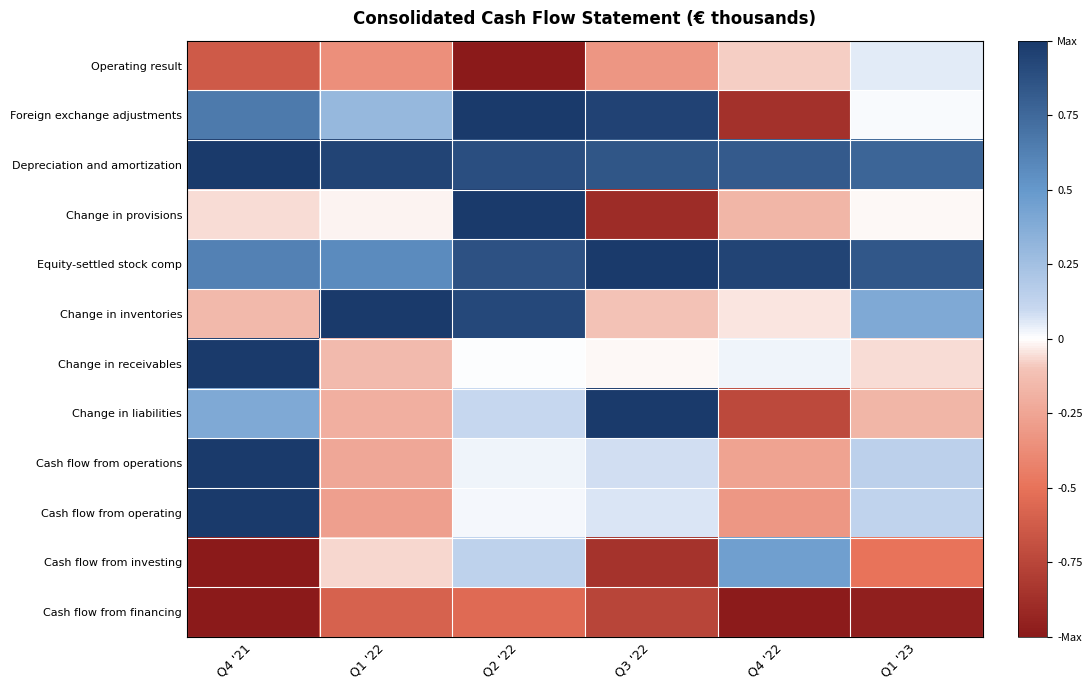

Which series has the largest total across all categories?

Depreciation and amortization